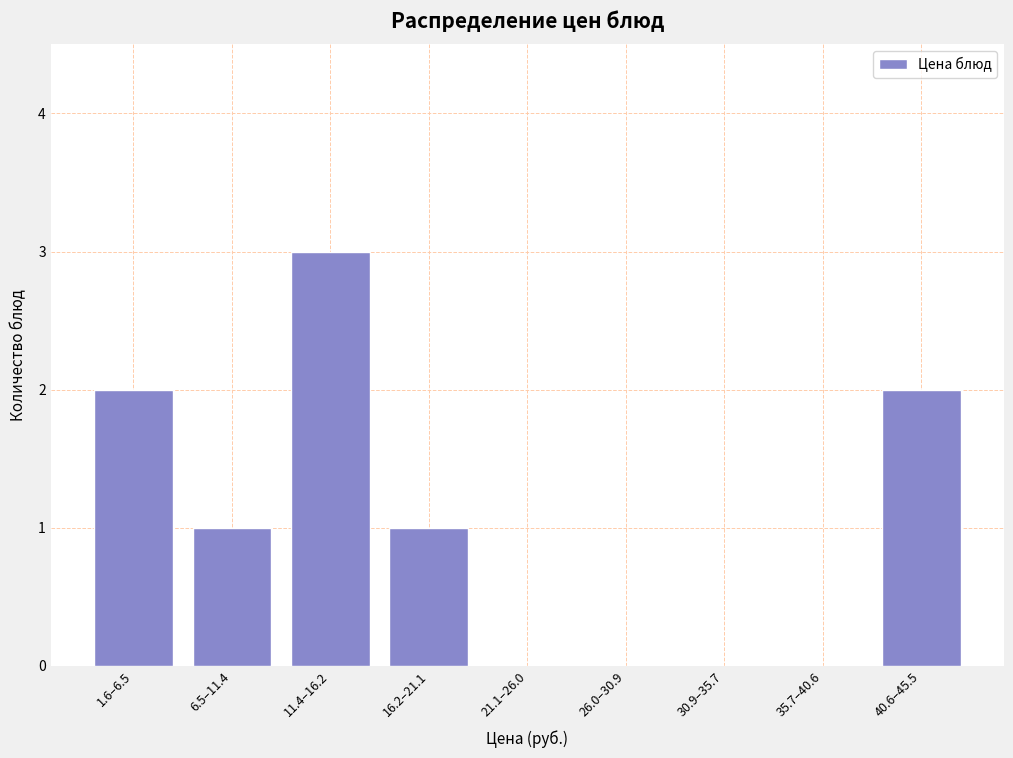

Reading right to left, extract all data points from this chart.

40.6–45.5=2	35.7–40.6=0	30.9–35.7=0	26.0–30.9=0	21.1–26.0=0	16.2–21.1=1	11.4–16.2=3	6.5–11.4=1	1.6–6.5=2